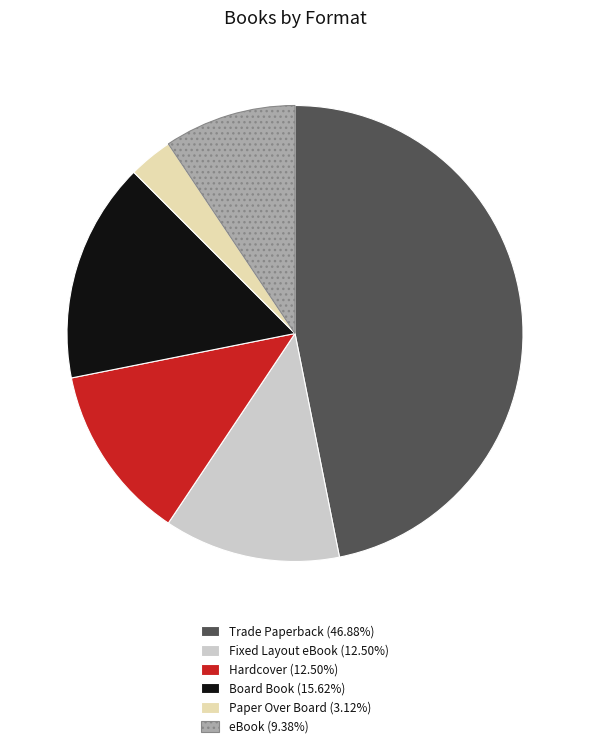

Do eBook (9.38%) and Paper Over Board (3.12%) together represent more than half of the pie?

No